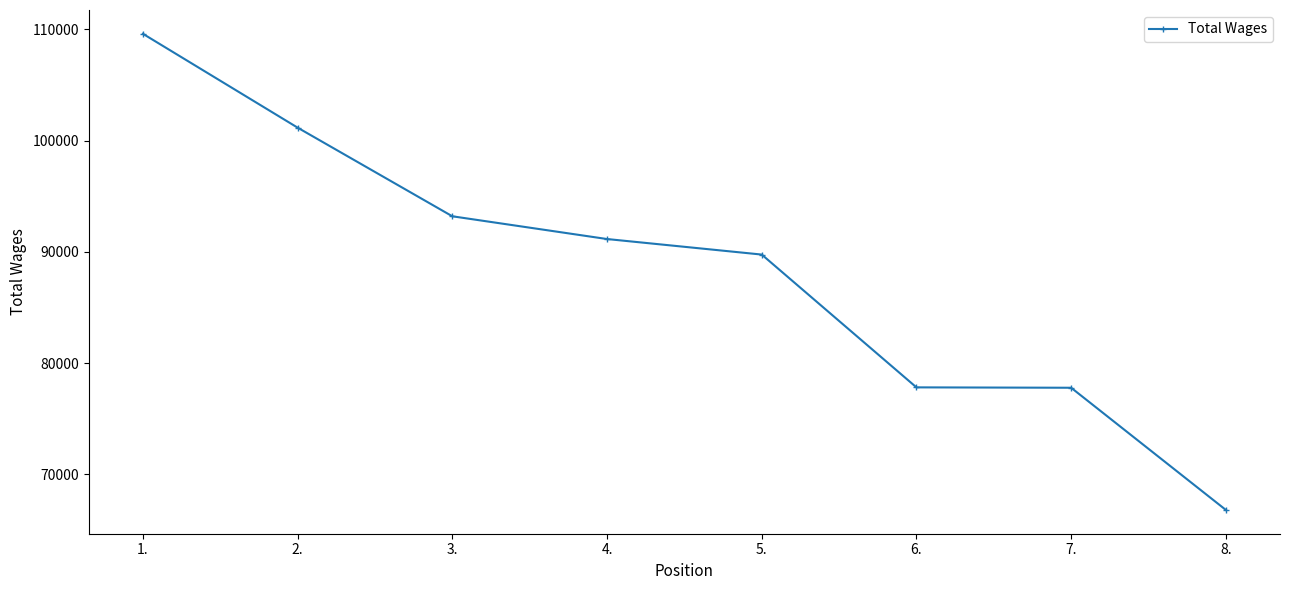

What is the difference between the maximum and second lowest values?

31802